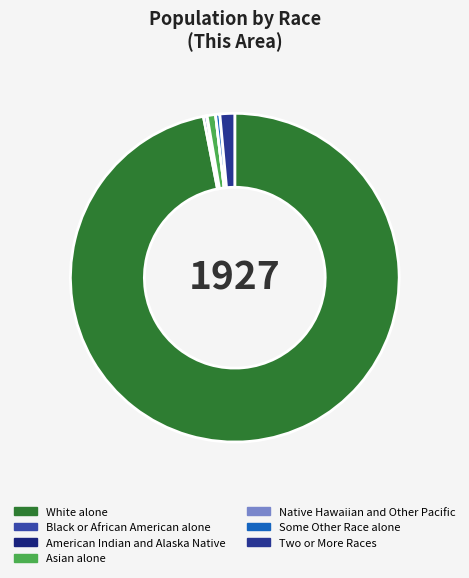

Which category has the smallest portion of the pie?

Native Hawaiian and Other Pacific